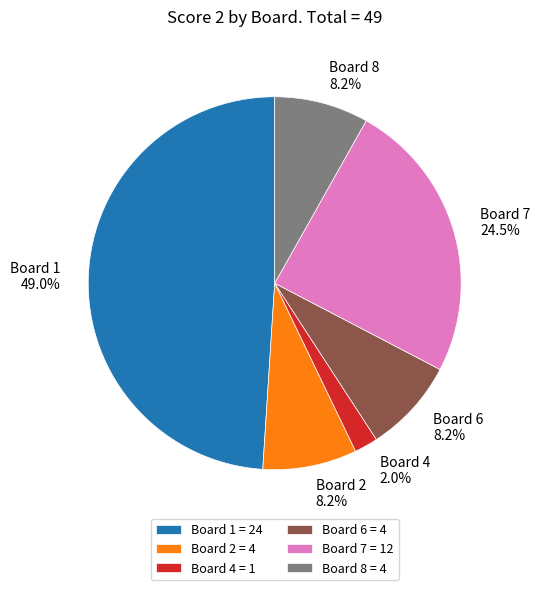

What percentage is NOT represented by Board 2 = 4?

91.8%